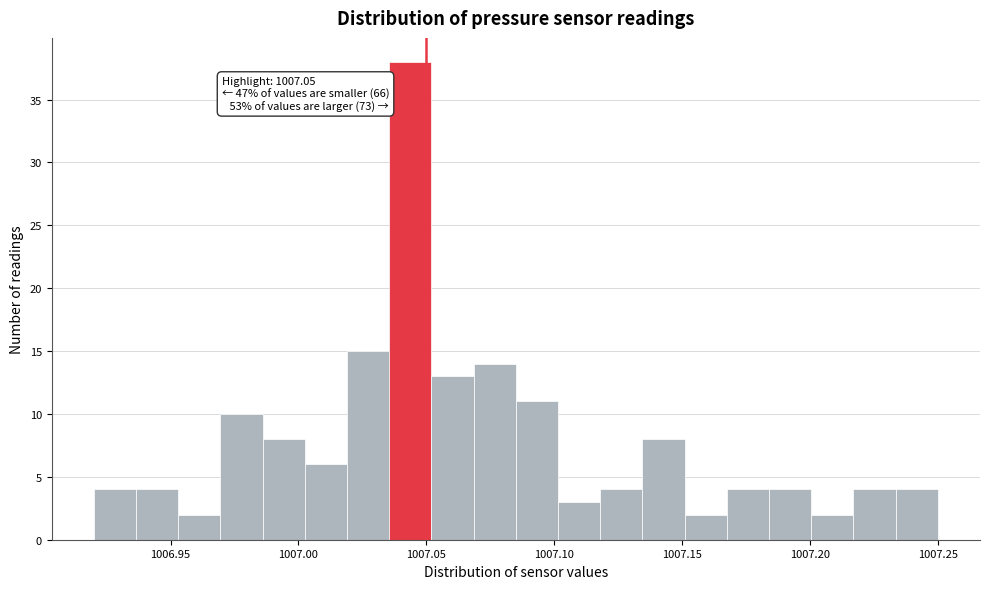

Around what value on the x-axis is the tallest bar? Give the approximate position of its centre, as read against the axis.

1007.045